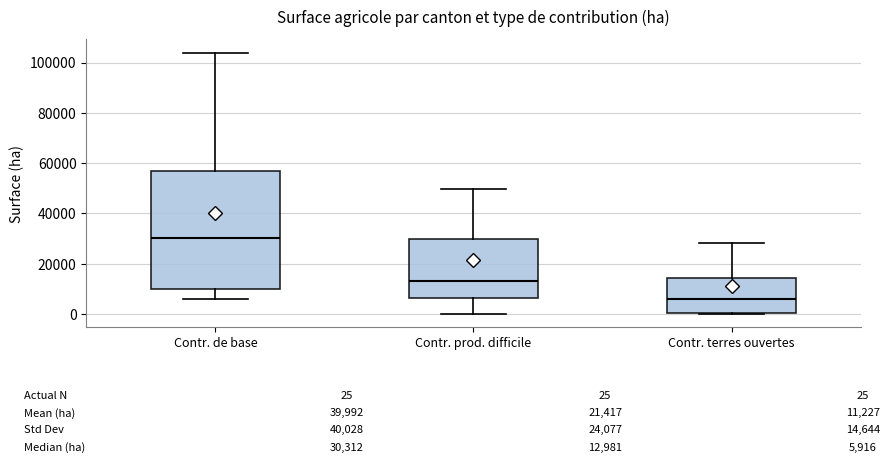

Comparing the boxes themselves (not the whiskers), which one is the tallest?

Contr. de base